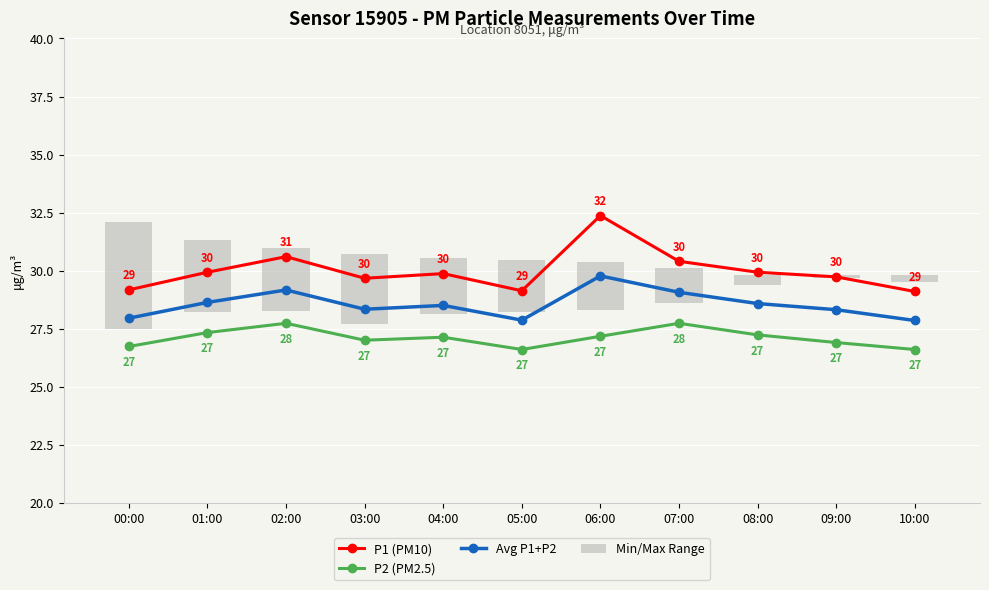

Which series changed the most between 05:00 and 10:00?

Min/Max Range